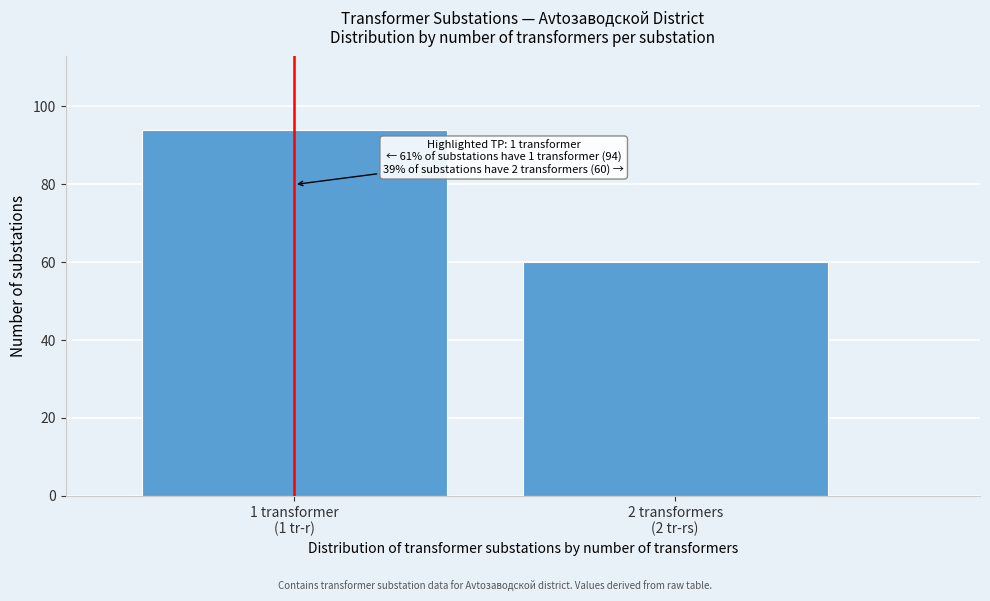

Reading left to right, extract all data points from this chart.

94	60